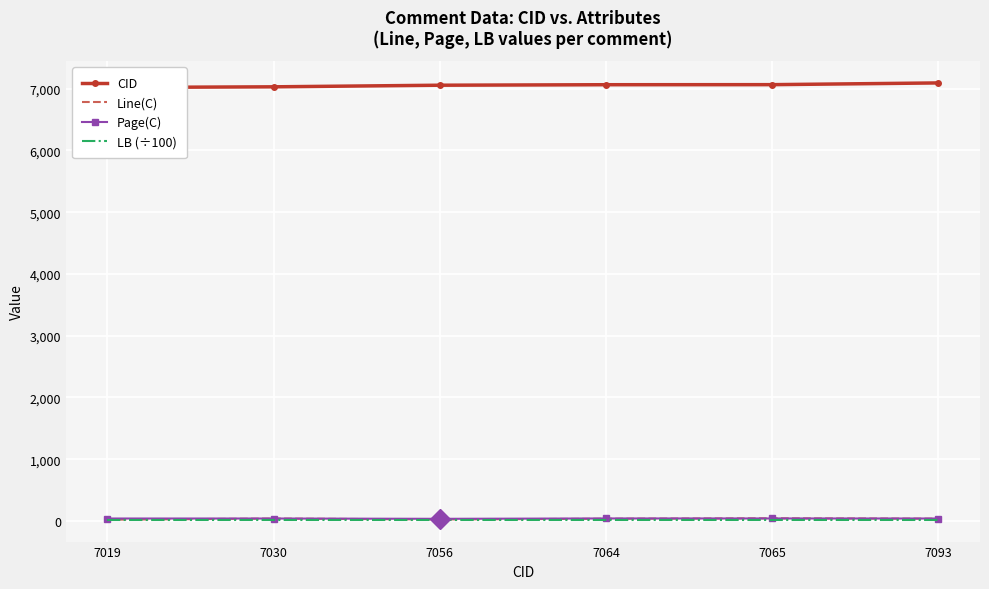

Is it true that Page(C) equals 40 at 7030?

True